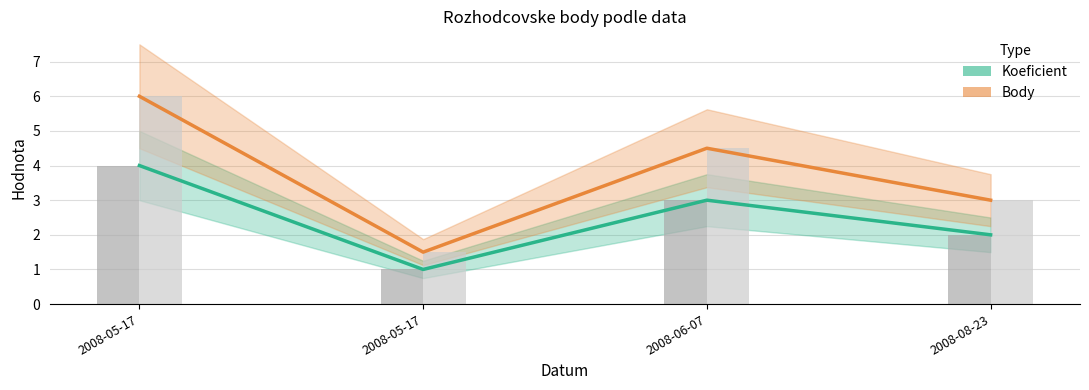

Reading left to right, what are all the values shown in this chart?

Koeficient: 2008-05-17=4.0	2008-05-17=1.0	2008-06-07=3.0	2008-08-23=2.0
Body: 2008-05-17=6.0	2008-05-17=1.5	2008-06-07=4.5	2008-08-23=3.0
Koeficient (bar): 2008-05-17=4.0	2008-05-17=1.0	2008-06-07=3.0	2008-08-23=2.0
Body (bar): 2008-05-17=6.0	2008-05-17=1.5	2008-06-07=4.5	2008-08-23=3.0